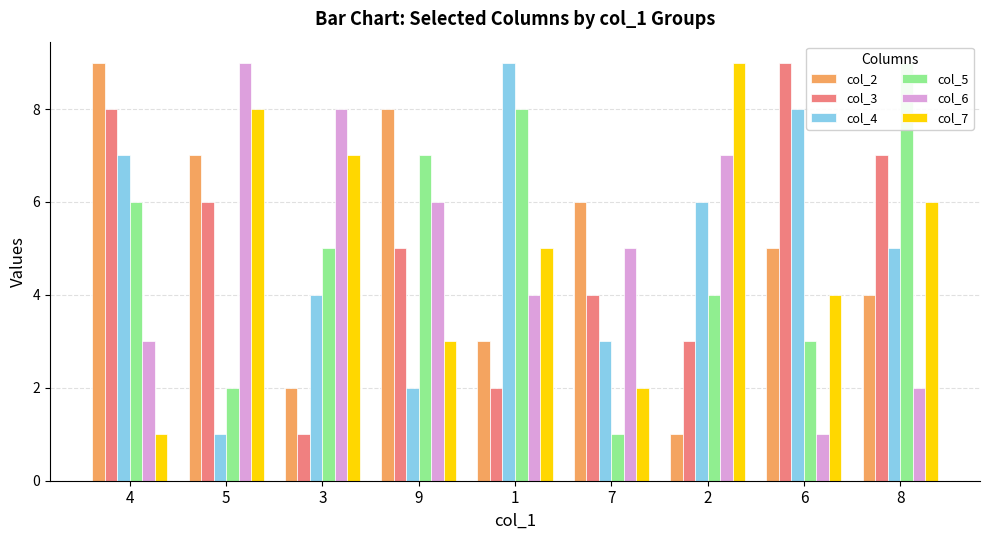

What is the label of the 6th bar from the left?

7